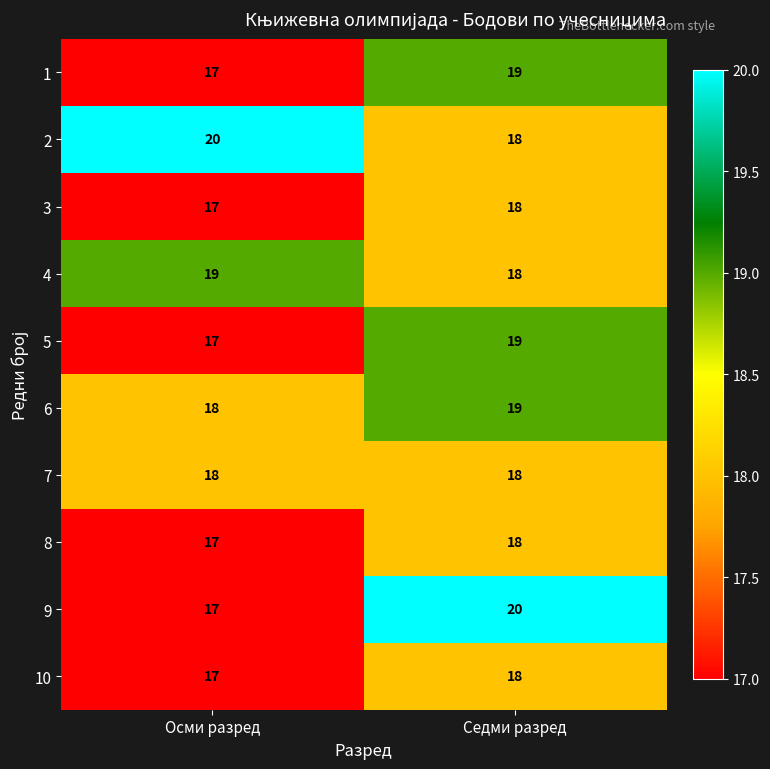

What is the minimum value for 5?

17